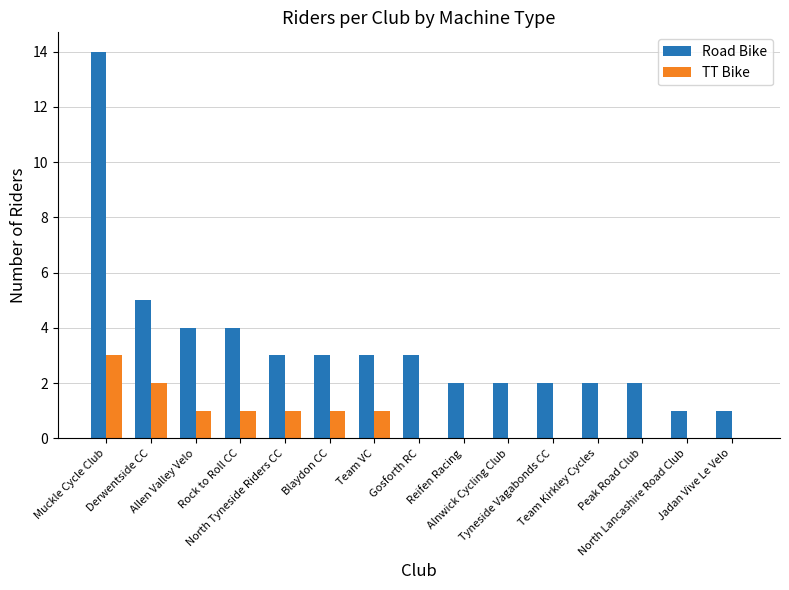

Reading right to left, what are all the values shown in this chart?

Road Bike: Jadan Vive Le Velo=1	North Lancashire Road Club=1	Peak Road Club=2	Team Kirkley Cycles=2	Tyneside Vagabonds CC=2	Alnwick Cycling Club=2	Reifen Racing=2	Gosforth RC=3	Team VC=3	Blaydon CC=3	North Tyneside Riders CC=3	Rock to Roll CC=4	Allen Valley Velo=4	Derwentside CC=5	Muckle Cycle Club=14
TT Bike: Jadan Vive Le Velo=0	North Lancashire Road Club=0	Peak Road Club=0	Team Kirkley Cycles=0	Tyneside Vagabonds CC=0	Alnwick Cycling Club=0	Reifen Racing=0	Gosforth RC=0	Team VC=1	Blaydon CC=1	North Tyneside Riders CC=1	Rock to Roll CC=1	Allen Valley Velo=1	Derwentside CC=2	Muckle Cycle Club=3